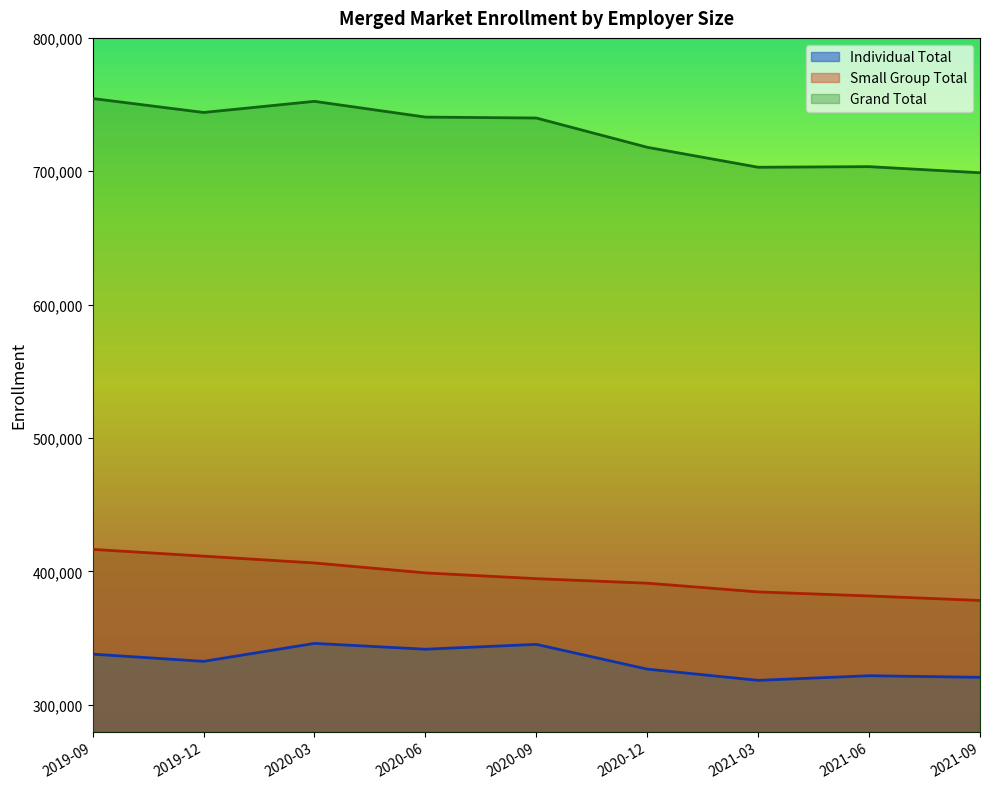

What is the label of the 5th point from the left?

2020-09